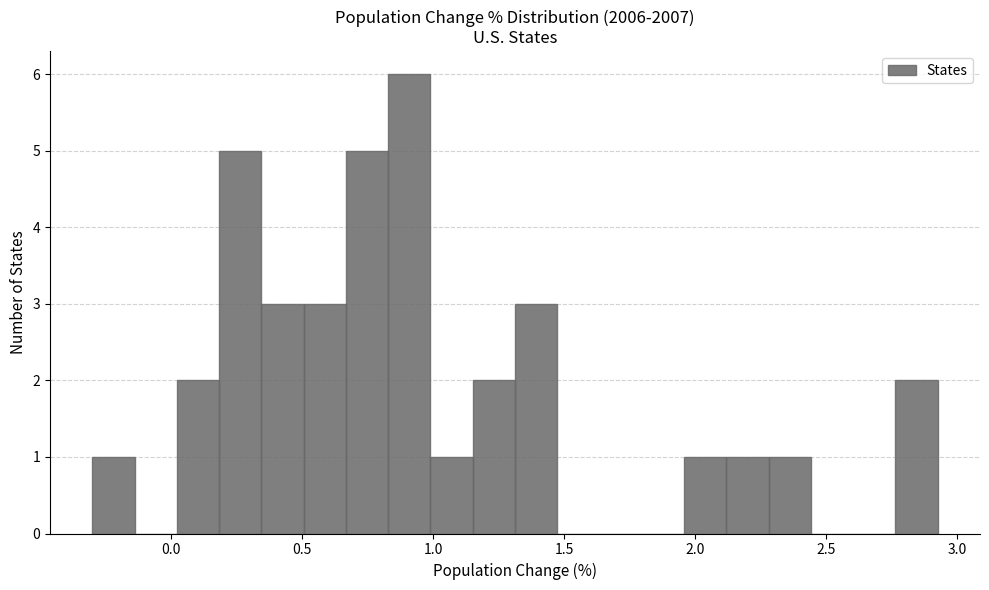

Around what value on the x-axis is the tallest bar? Give the approximate position of its centre, as read against the axis.

0.90